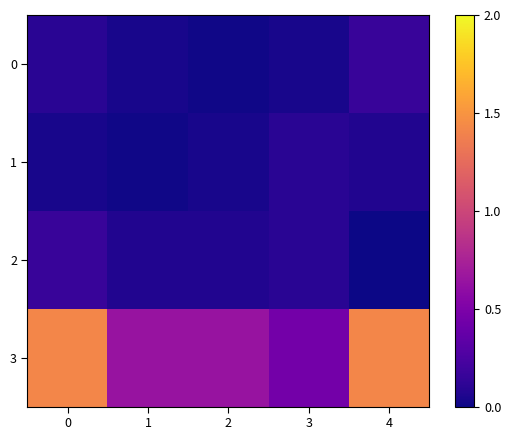

Reading left to right, list all the values displayed in this chart.

0: 0=0.1	1=0.0	2=0.0	3=0.0	4=0.2
1: 0=0.0	1=0.0	2=0.0	3=0.1	4=0.1
2: 0=0.2	1=0.1	2=0.1	3=0.1	4=0.0
3: 0=1.4	1=0.6	2=0.6	3=0.5	4=1.4